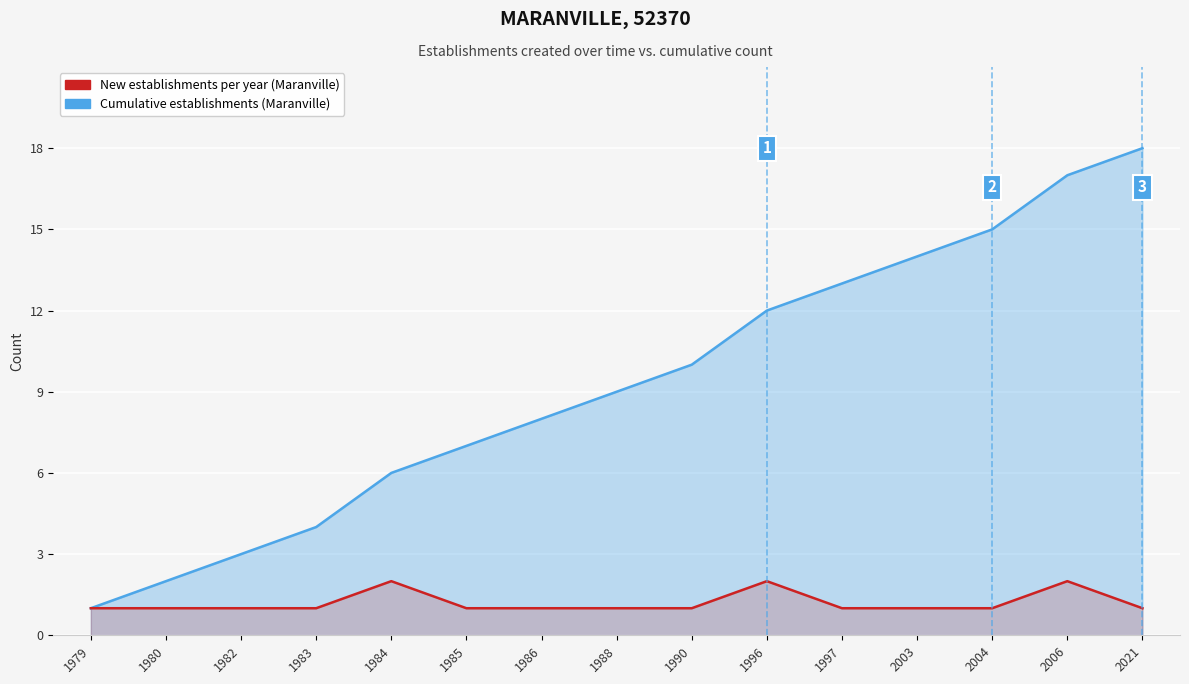

Rank the series at 2004 from highest to lowest value.

Cumulative establishments (Maranville), New establishments per year (Maranville)